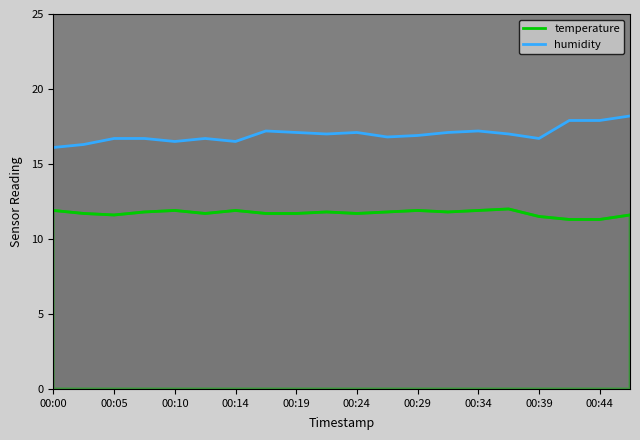

What is the value of the humidity point at the 19th from the left?

17.9